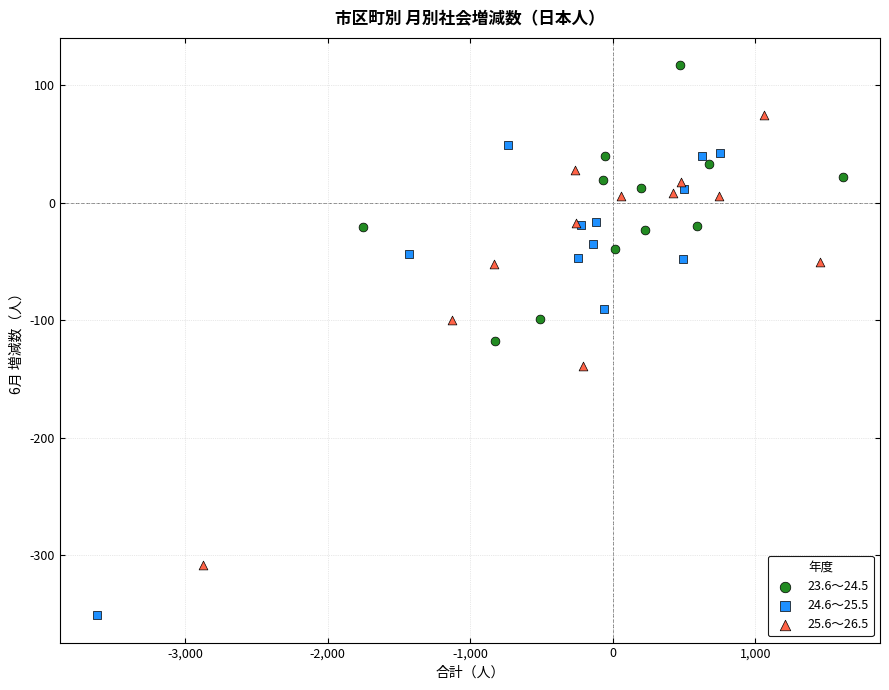

Which series reaches the minimum Y coordinate?

24.6～25.5